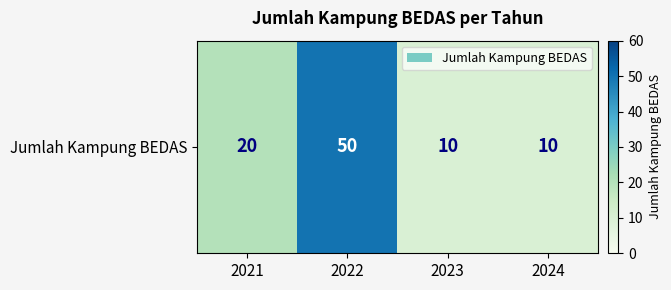

List the labels in order of value, largest first.

2022, 2021, 2023, 2024